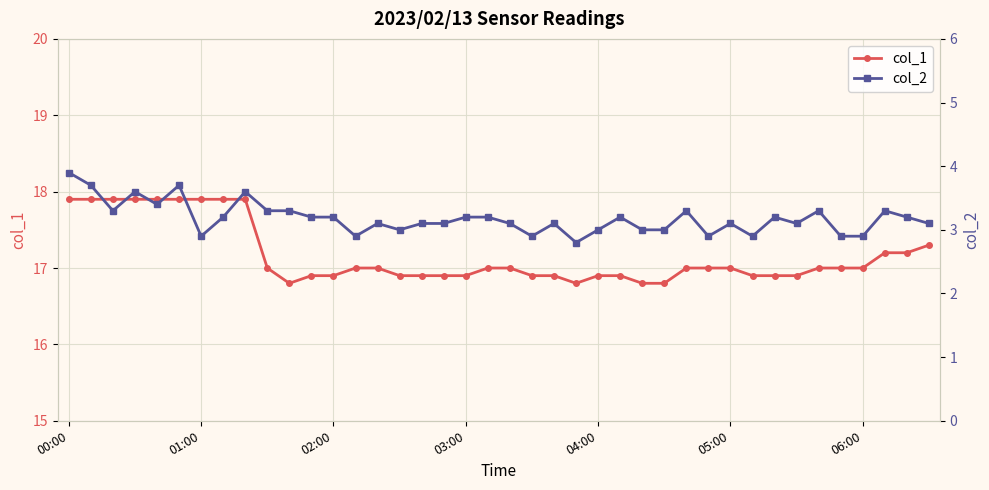

At which label is col_2 closest to 3?

15